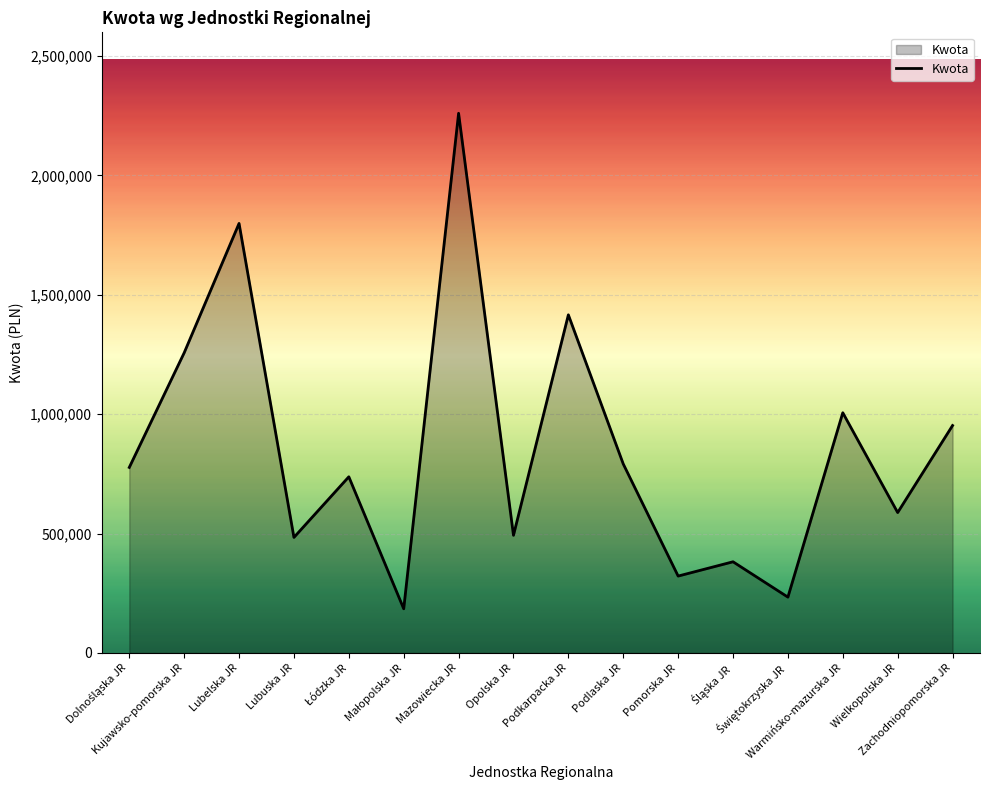

What is the maximum value shown in the chart?

2260000.0